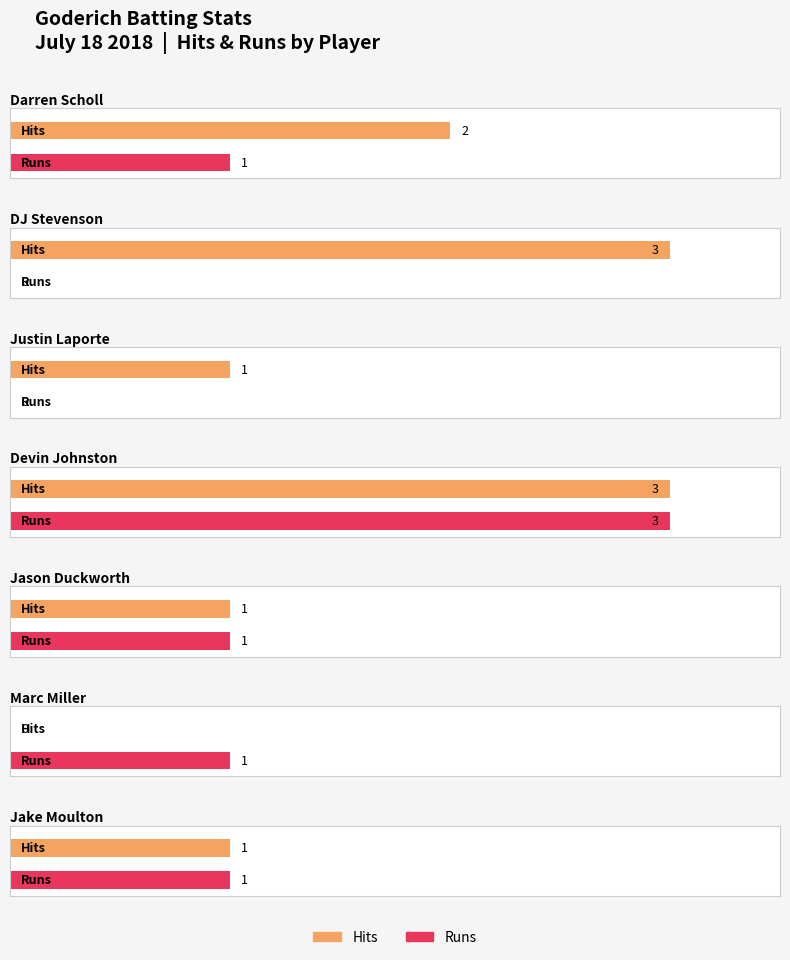

How many data points in R are above 0?

5